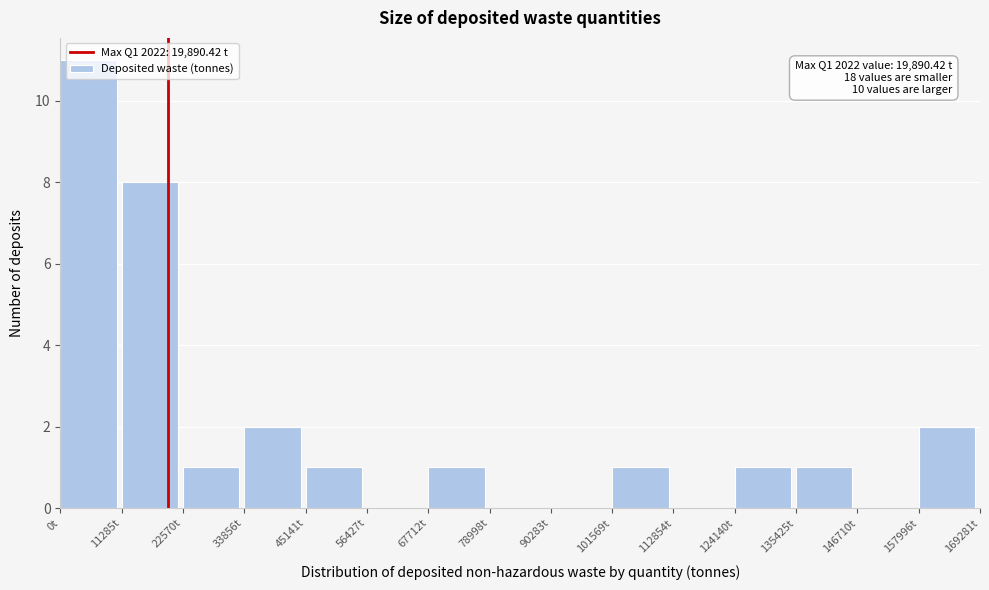

Over which range of the x-axis is the bar tallest?

0 to 12000